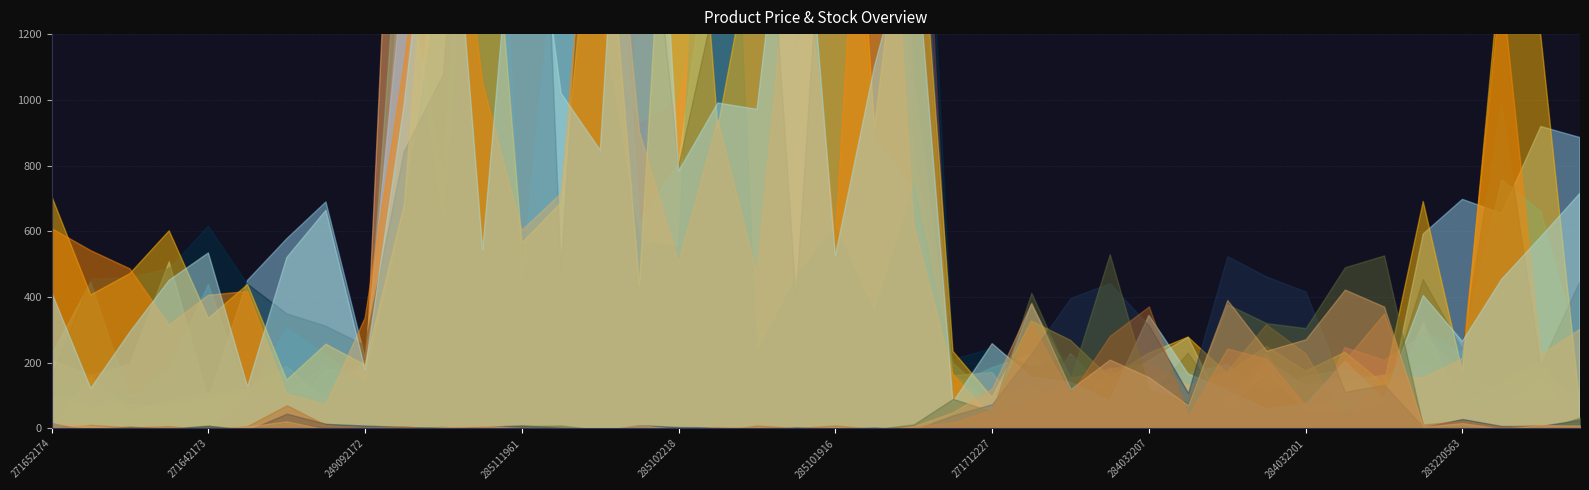

What is the label of the 22nd point from the left?

285101915